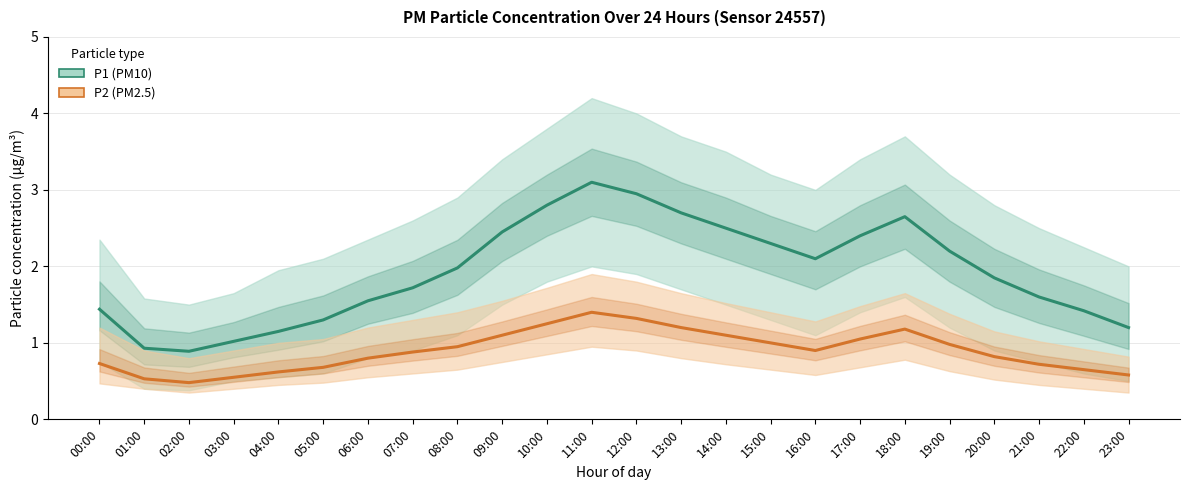

How many series are shown in this chart?

2